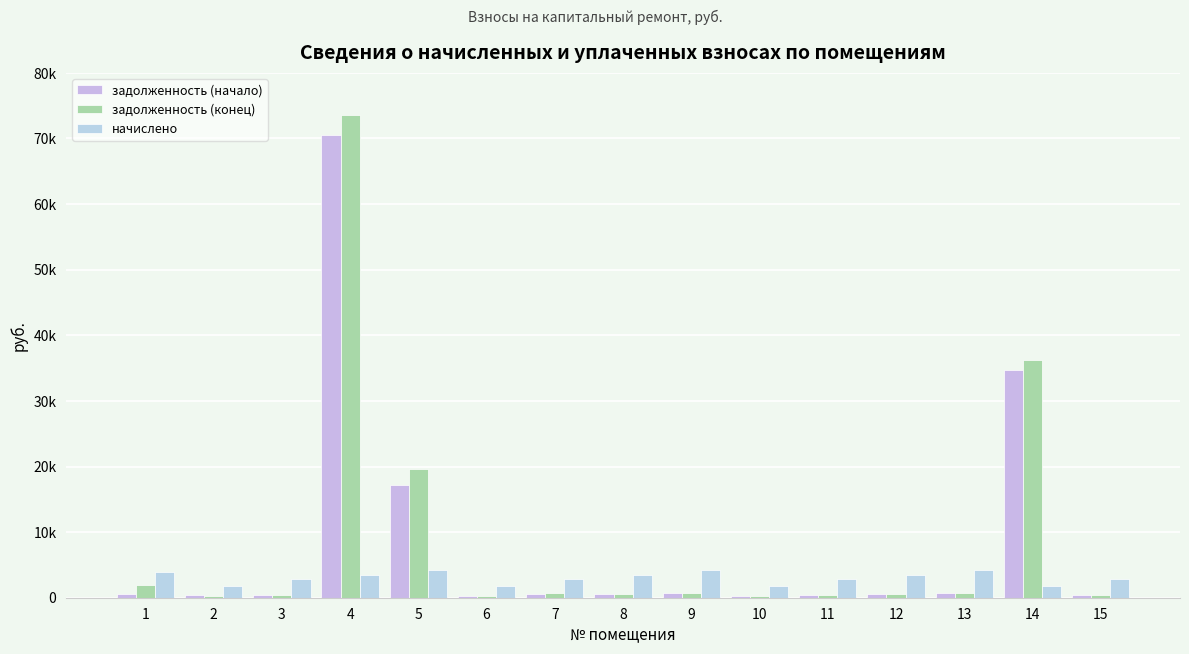

Reading left to right, transcribe all the data shown in this chart.

задолженность (начало): 1=641.0	2=339.0	3=486.0	4=70584.2	5=17155.0	6=309.9	7=556.0	8=568.5	9=715.3	10=298.9	11=465.8	12=566.7	13=711.6	14=34647.3	15=465.8
задолженность (конец): 1=1925.0	2=312.5	3=486.0	4=73513.0	5=19653.4	6=309.9	7=675.4	8=568.5	9=715.3	10=298.9	11=465.8	12=566.7	13=711.6	14=36175.6	15=465.8
начислено: 1=3845.9	2=1859.7	3=2916.1	4=3405.7	5=4286.0	6=1859.7	7=2800.5	8=3411.2	9=4291.6	10=1793.6	11=2795.0	12=3400.3	13=4269.5	14=1799.2	15=2795.0